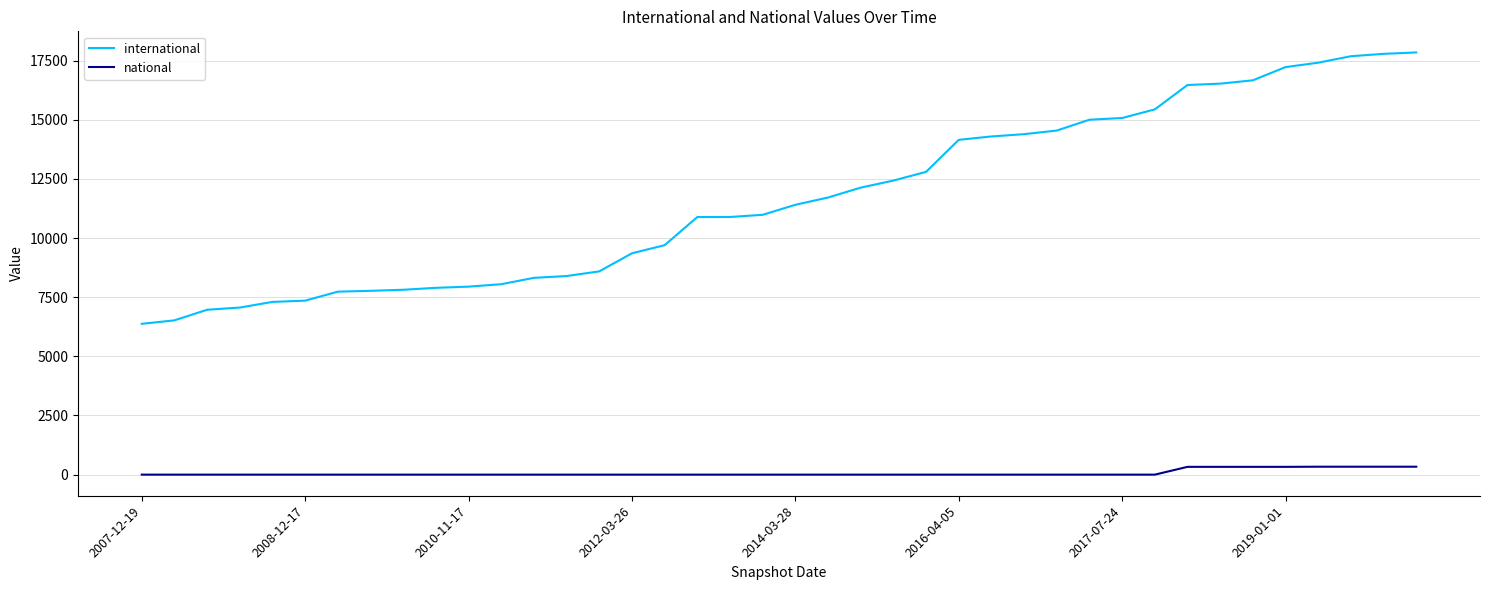

Which series has the largest range (max minus min)?

international